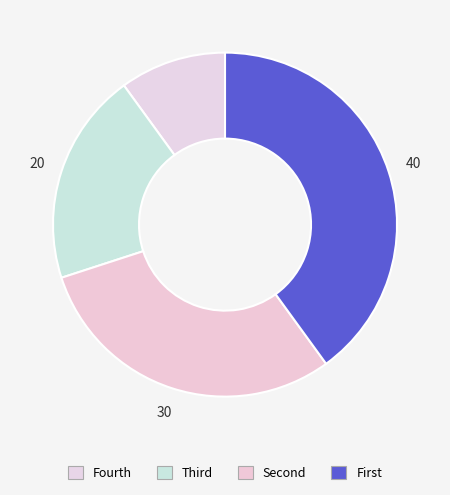

Count the number of slices in the pie.

4